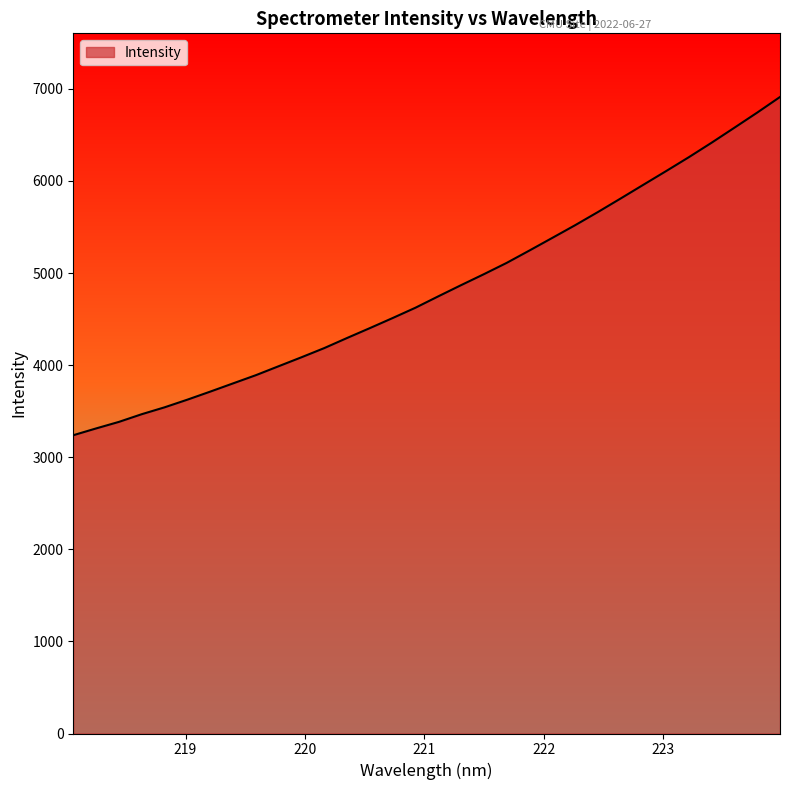

What is the difference between the maximum and minimum values?

3672.6